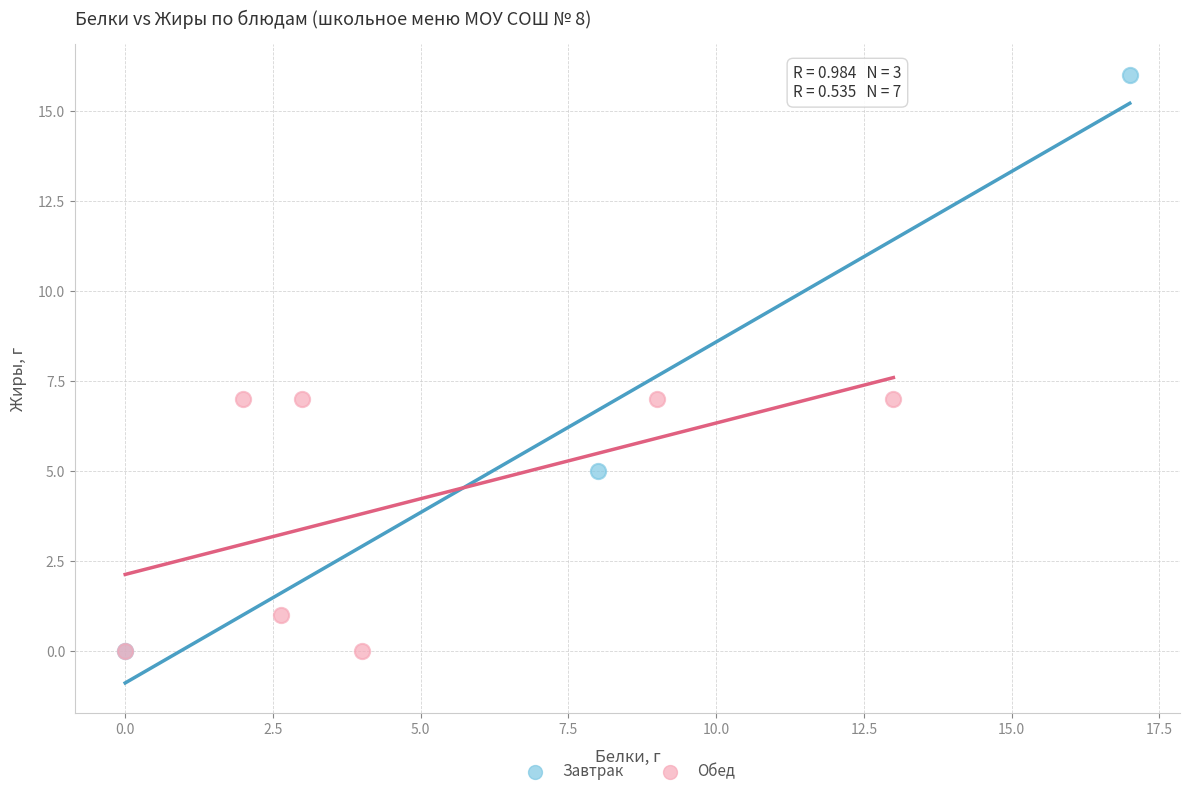

Which series contains the highest Y value?

Завтрак